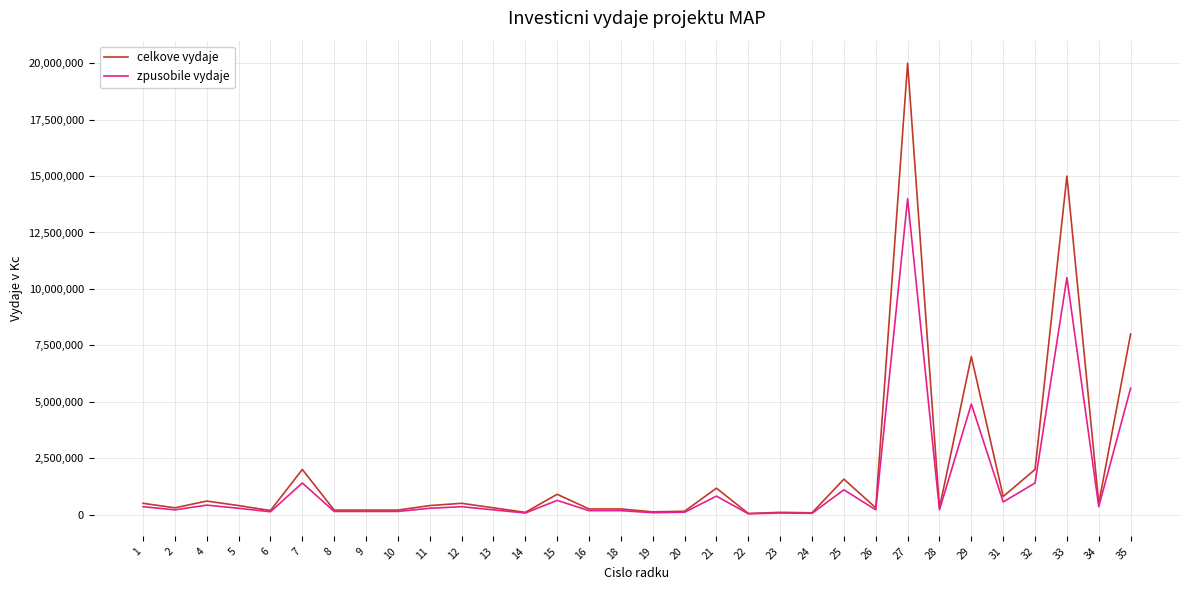

The celkove vydaje series shows 900000 at 15. True or false?

True